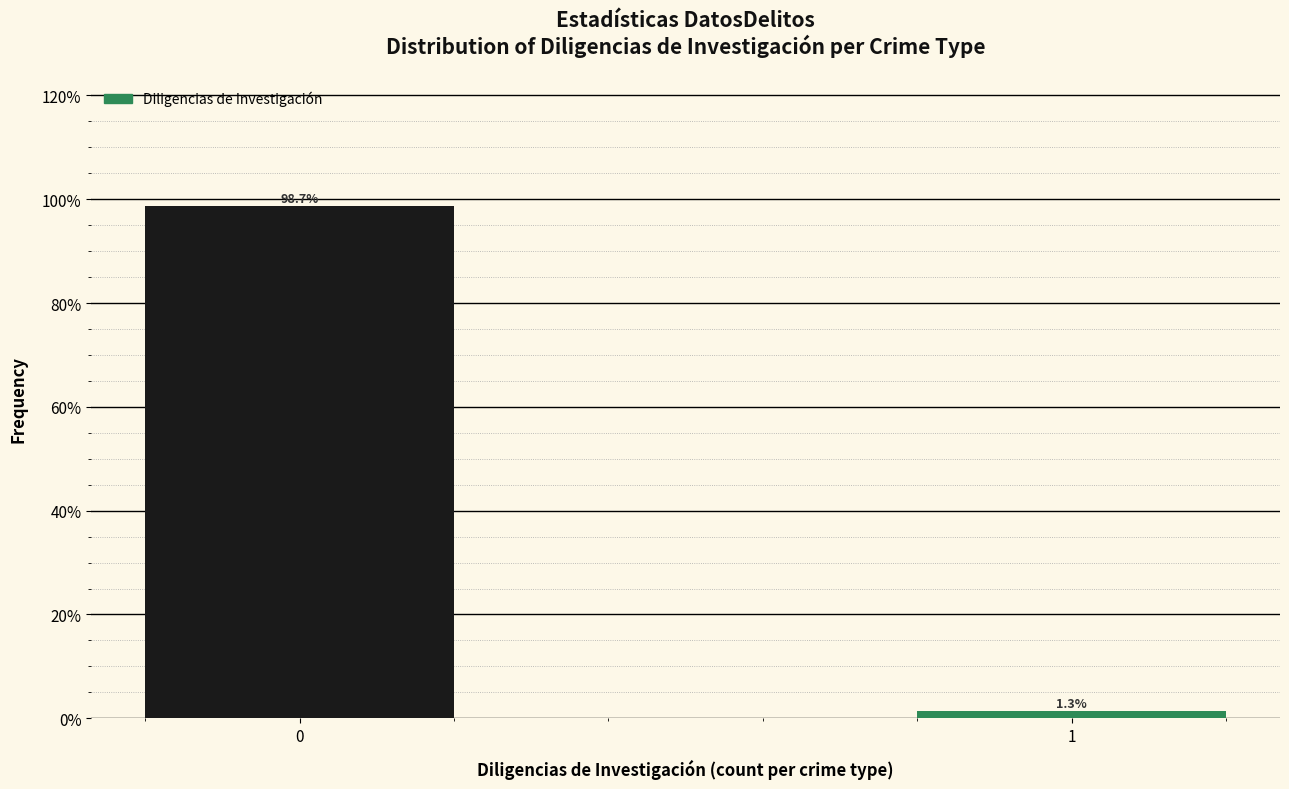

Reading right to left, list all the values displayed in this chart.

1.3	98.7